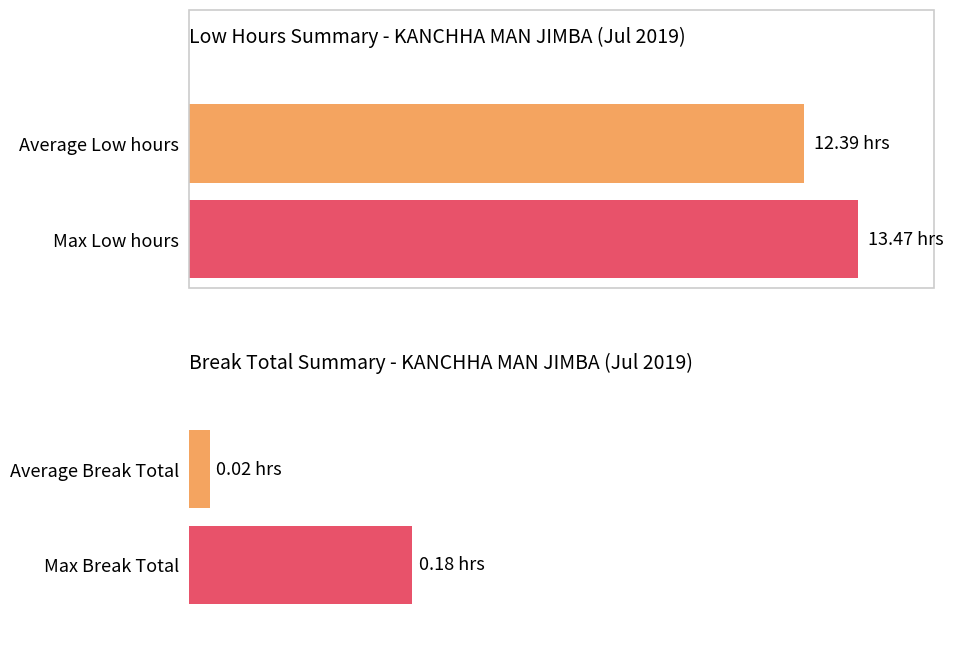

What is the difference between the maximum and minimum values in the Break Total series?

0.2